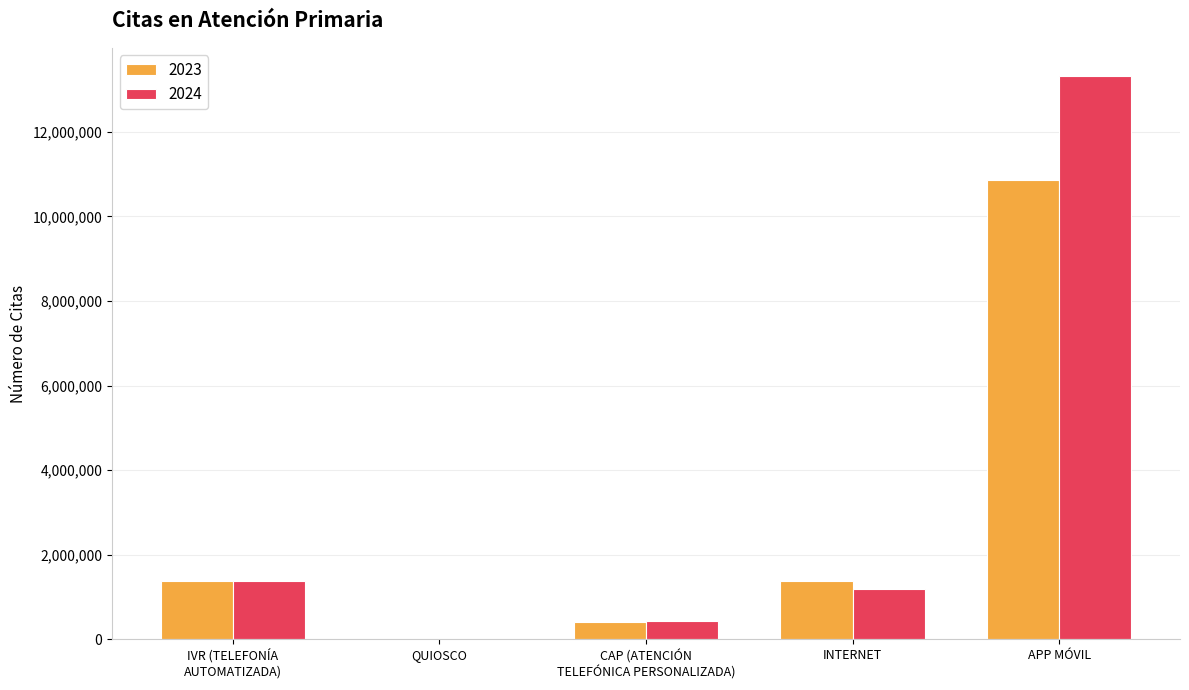

True or false: 2023 has a value of 430003 at INTERNET.

False